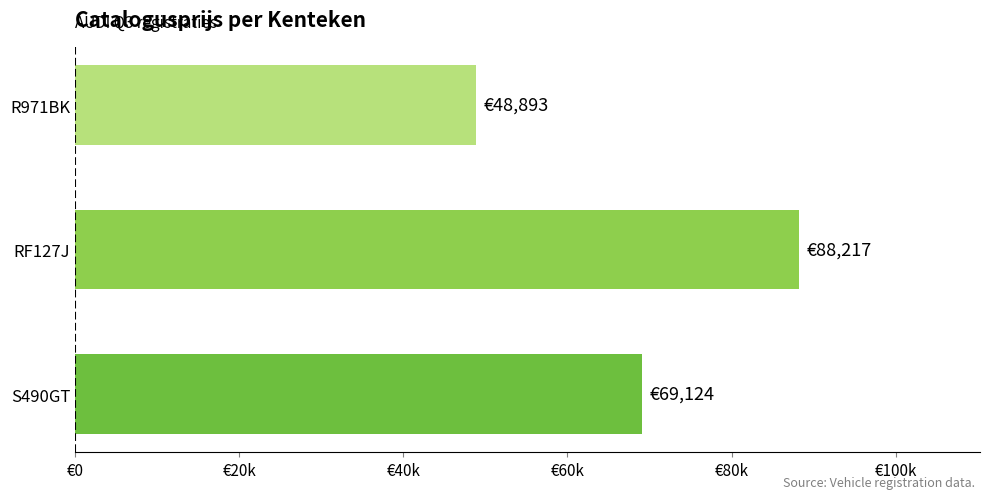

What is the smallest value displayed?

48893